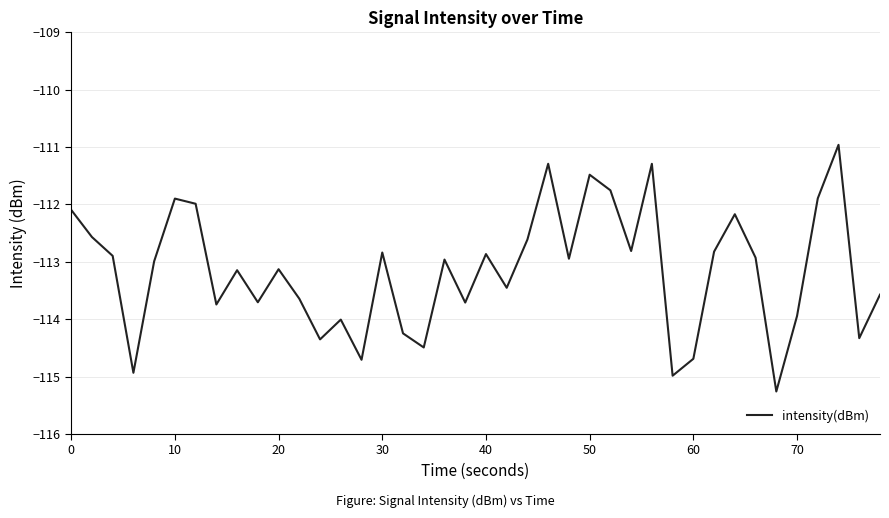

How many lines are shown in the chart?

1